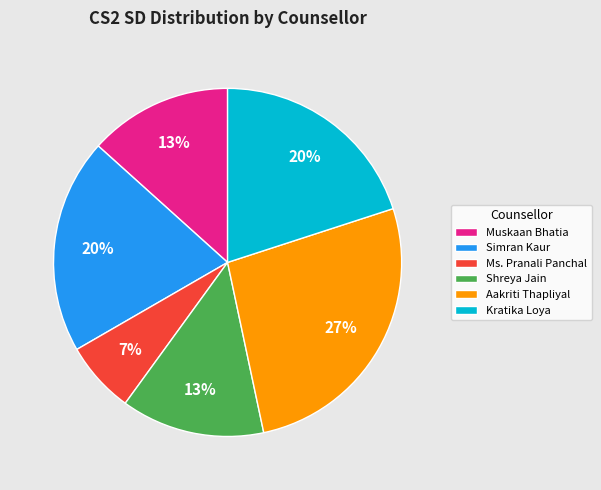

Does any single category account for the majority?

No